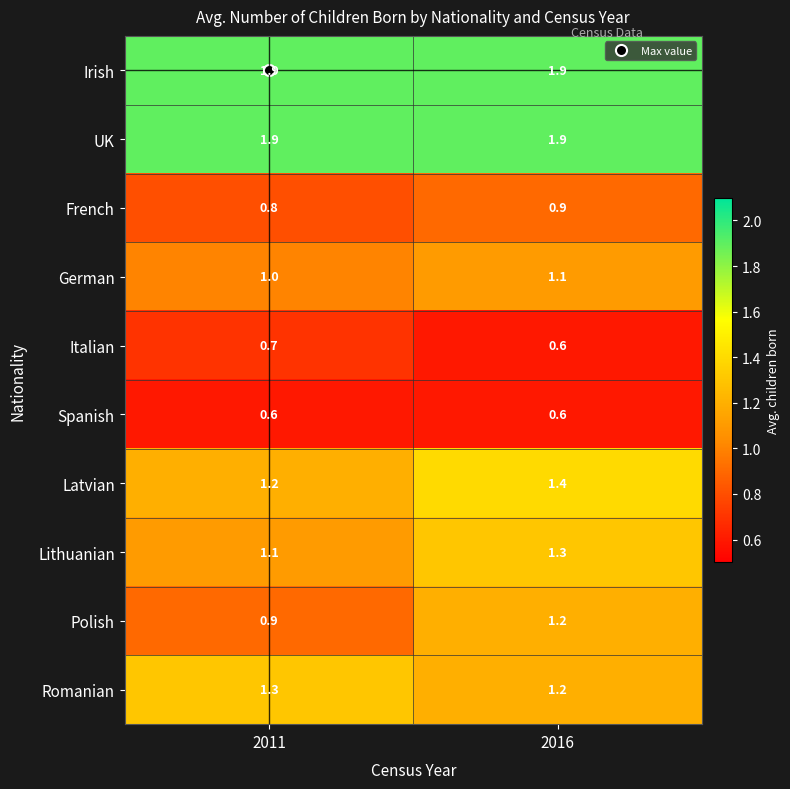

The Irish series shows 1.9 at 2016. True or false?

True